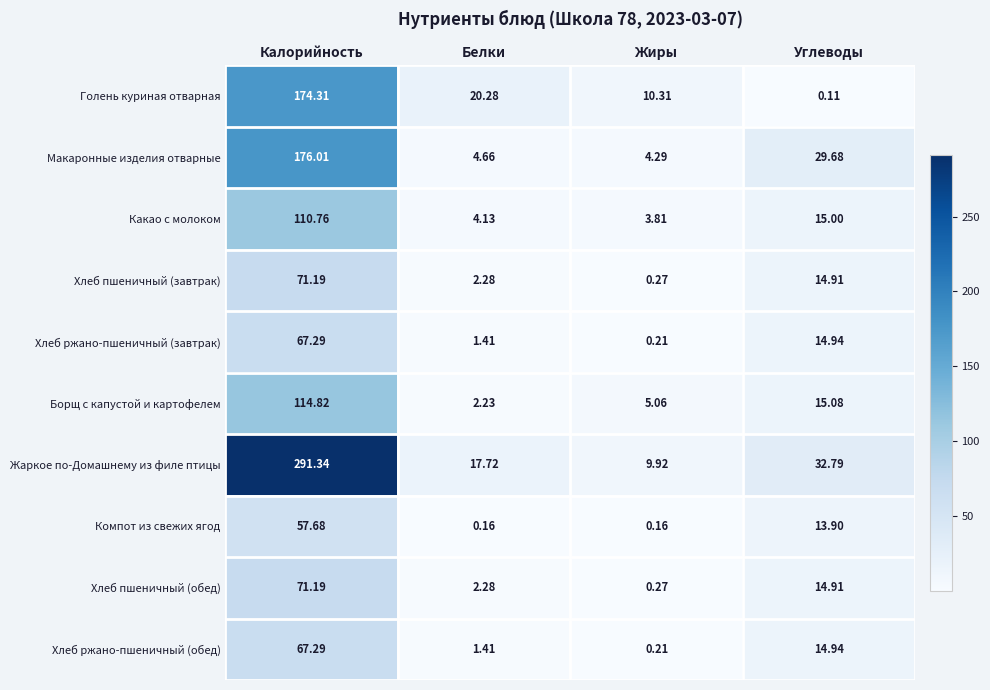

Which series changed the most between Калорийность and Жиры?

Жаркое по-Домашнему из филе птицы